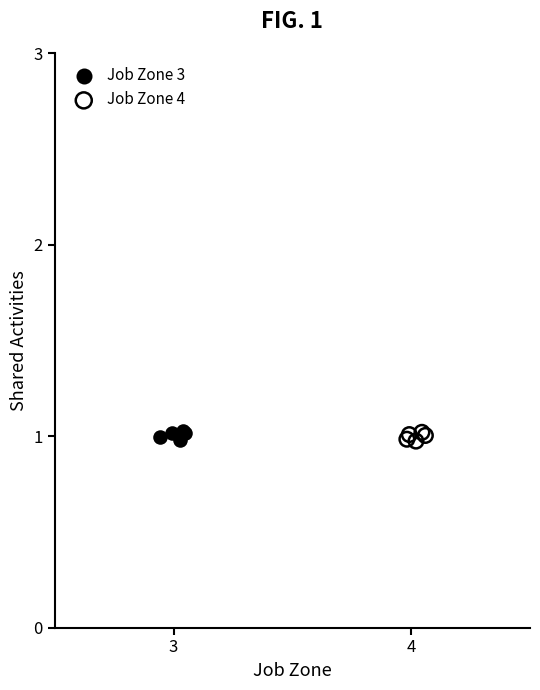

What are all the series names shown in the legend?

Job Zone 3, Job Zone 4